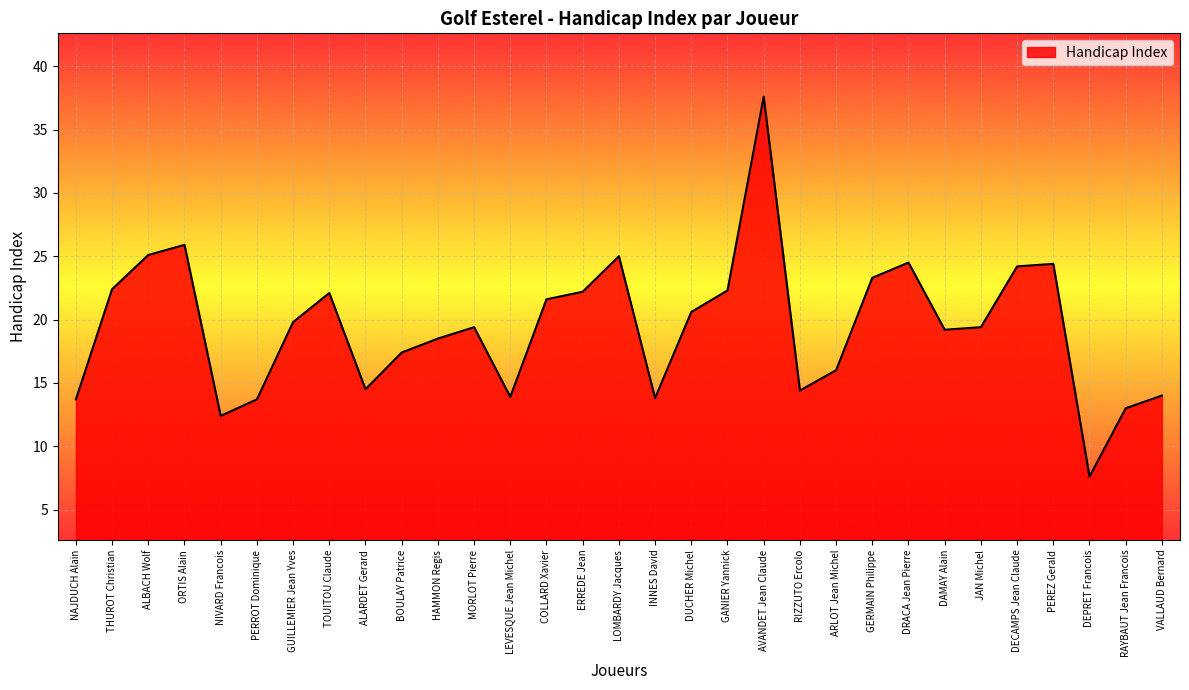

What is the change in value from ORTIS Alain to ERREDE Jean?

-3.7